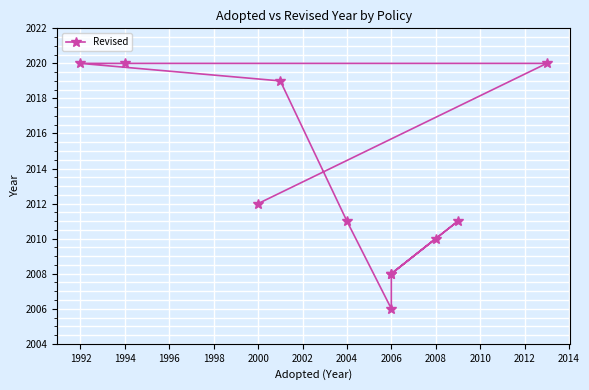

What is the value of the 2nd point from the left?

2020